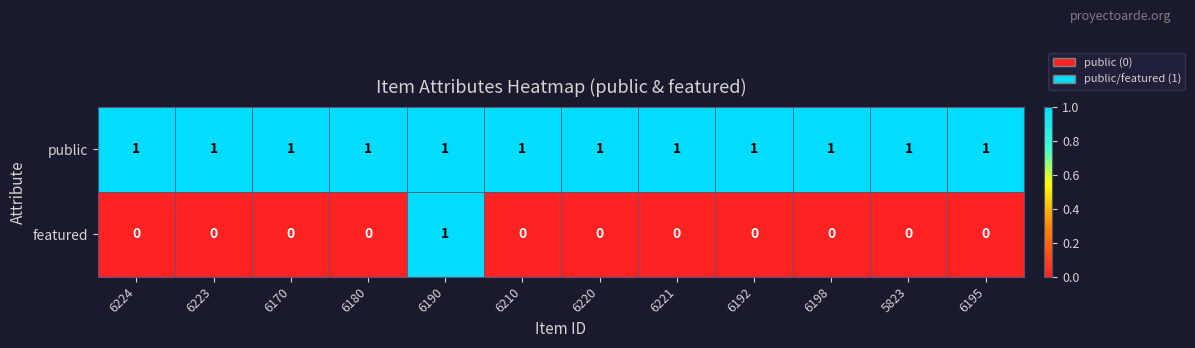

Reading right to left, transcribe all the data shown in this chart.

public: 1	1	1	1	1	1	1	1	1	1	1	1
featured: 0	0	0	0	0	0	0	1	0	0	0	0